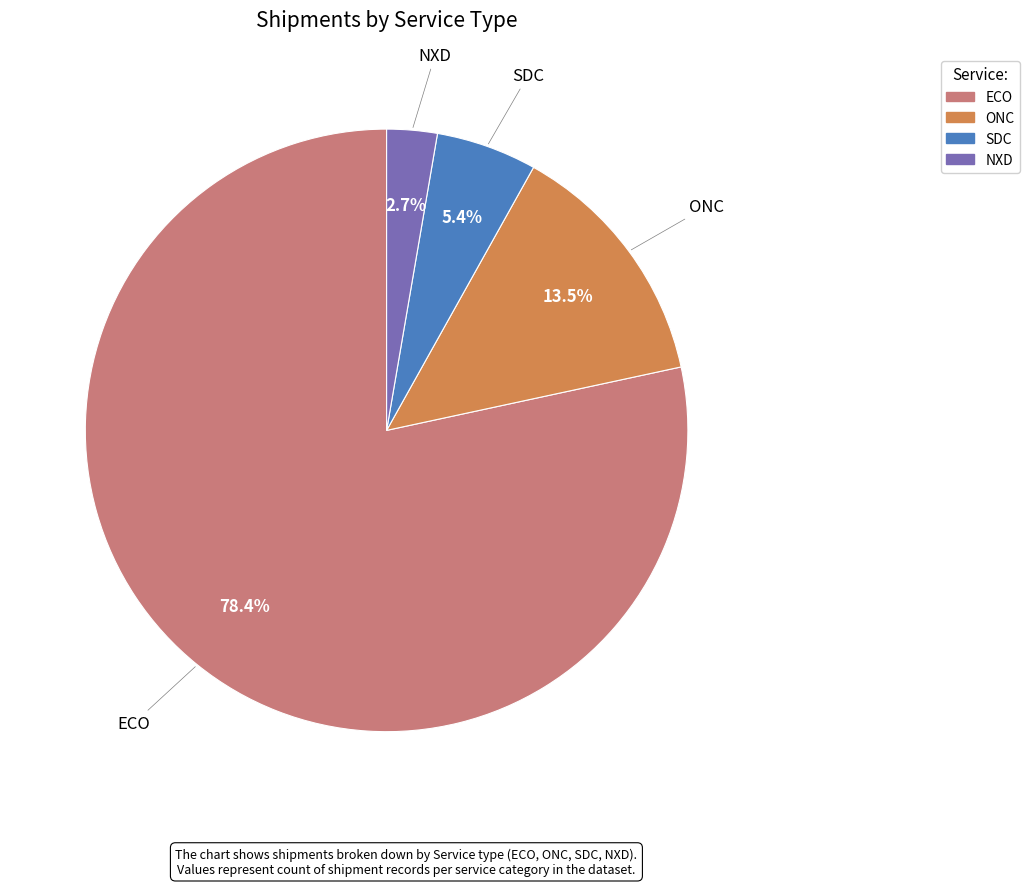

How many segments does this pie chart have?

4